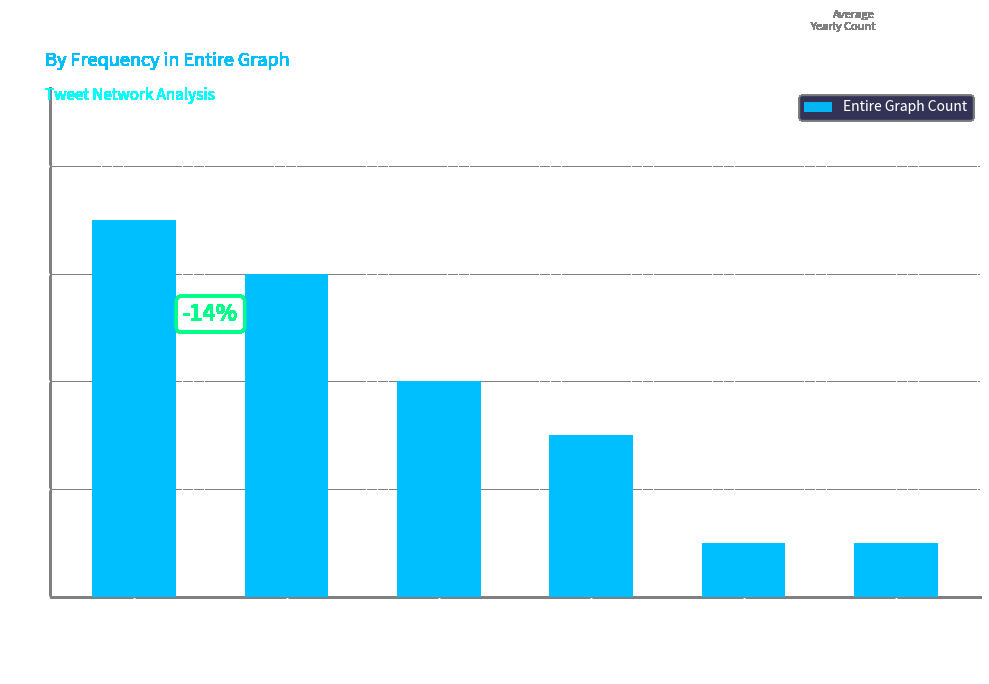

What is the smallest value displayed?

1